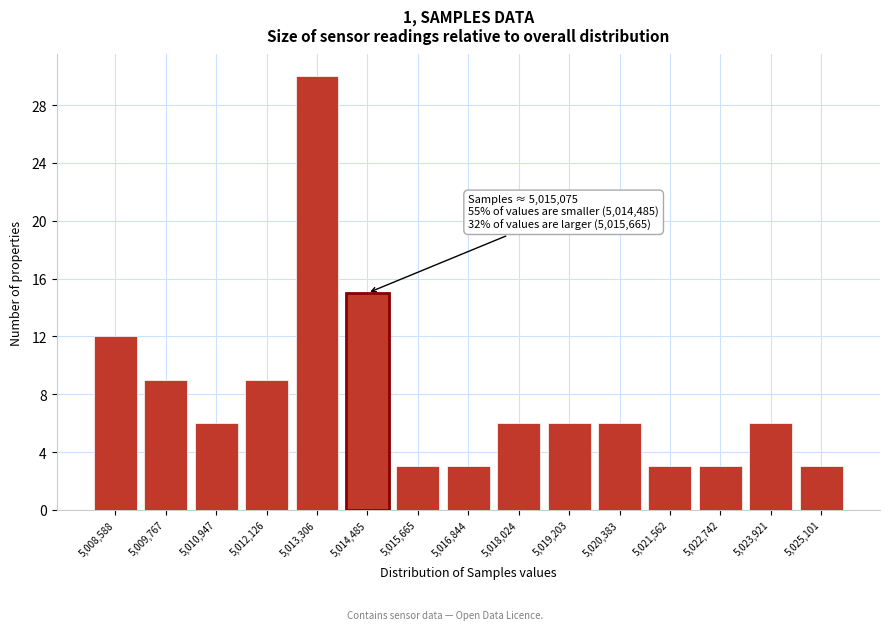

Reading left to right, transcribe all the data shown in this chart.

12	9	6	9	30	15	3	3	6	6	6	3	3	6	3